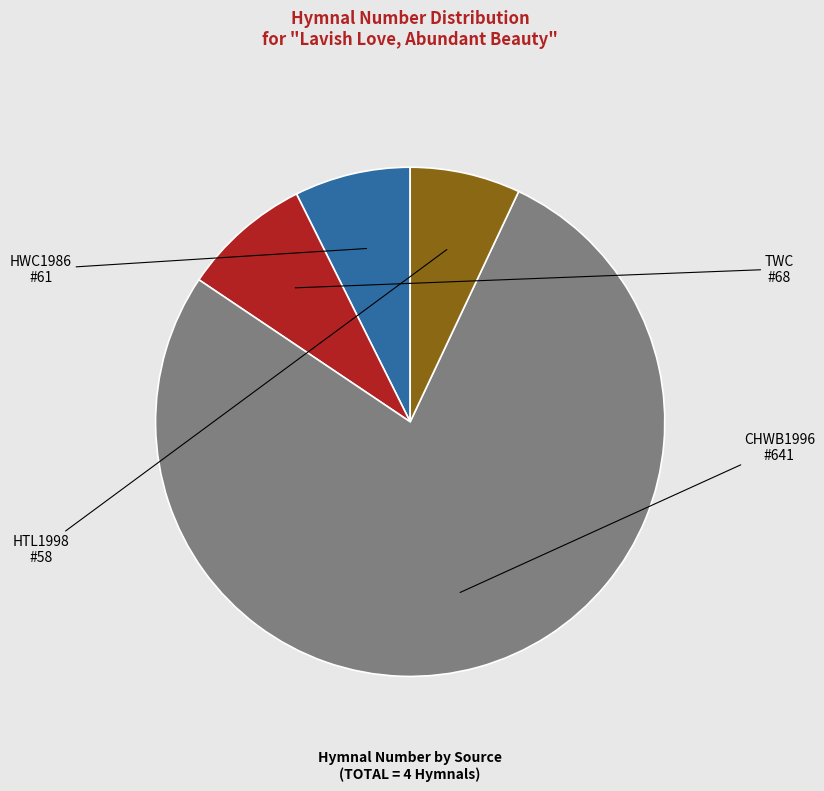

Does any single category account for the majority?

Yes